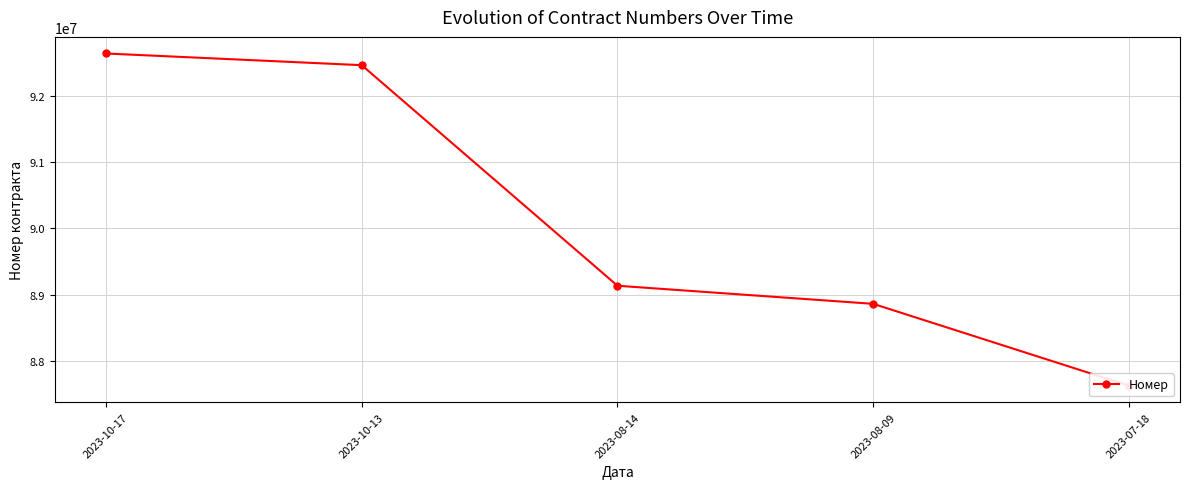

True or false: the data shows 87623554 at 2023-07-18.

True